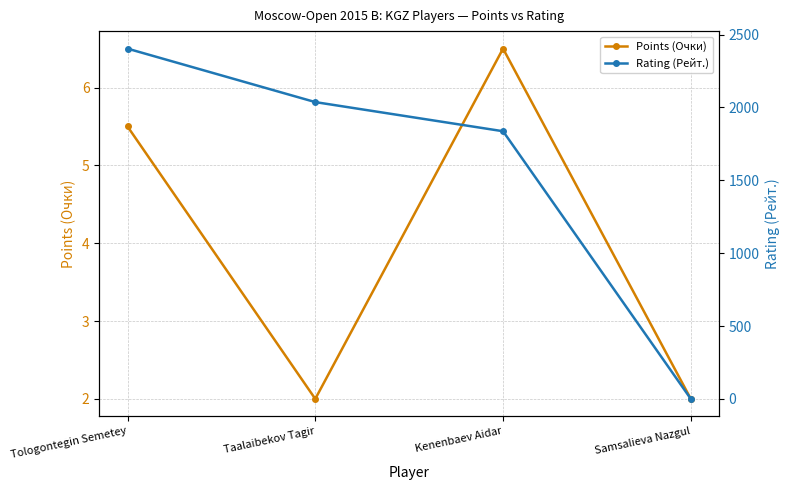

What position from the right is Tologontegin Semetey?

4